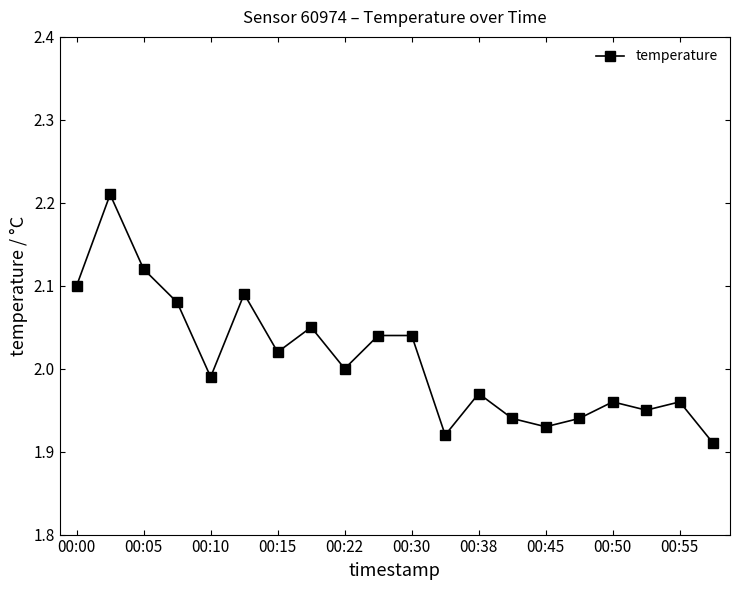

True or false: the data has more than 1 interior local peaks.

True